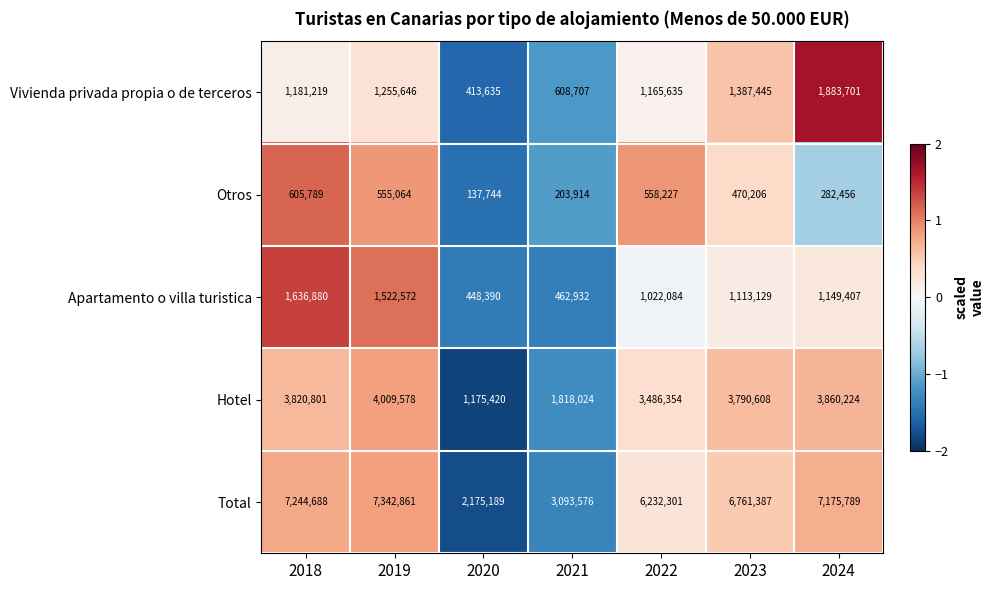

Rank the series by their maximum value, from highest to lowest.

Total, Hotel, Vivienda privada propia o de terceros, Apartamento o villa turistica, Otros